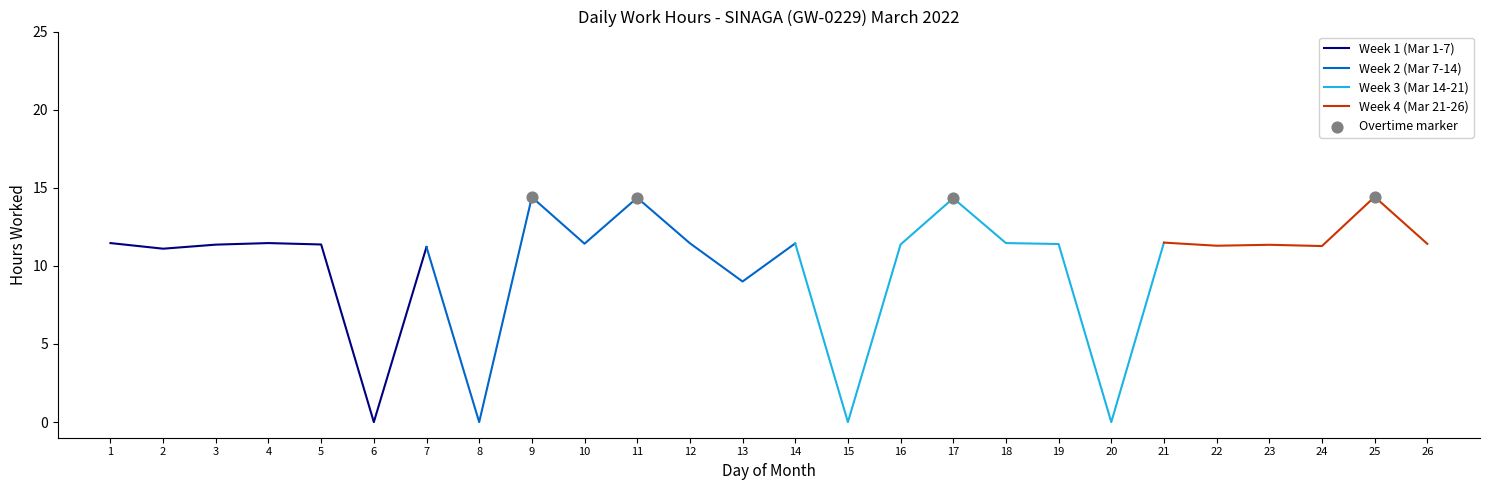

Between 3 and 26, which is larger?

26